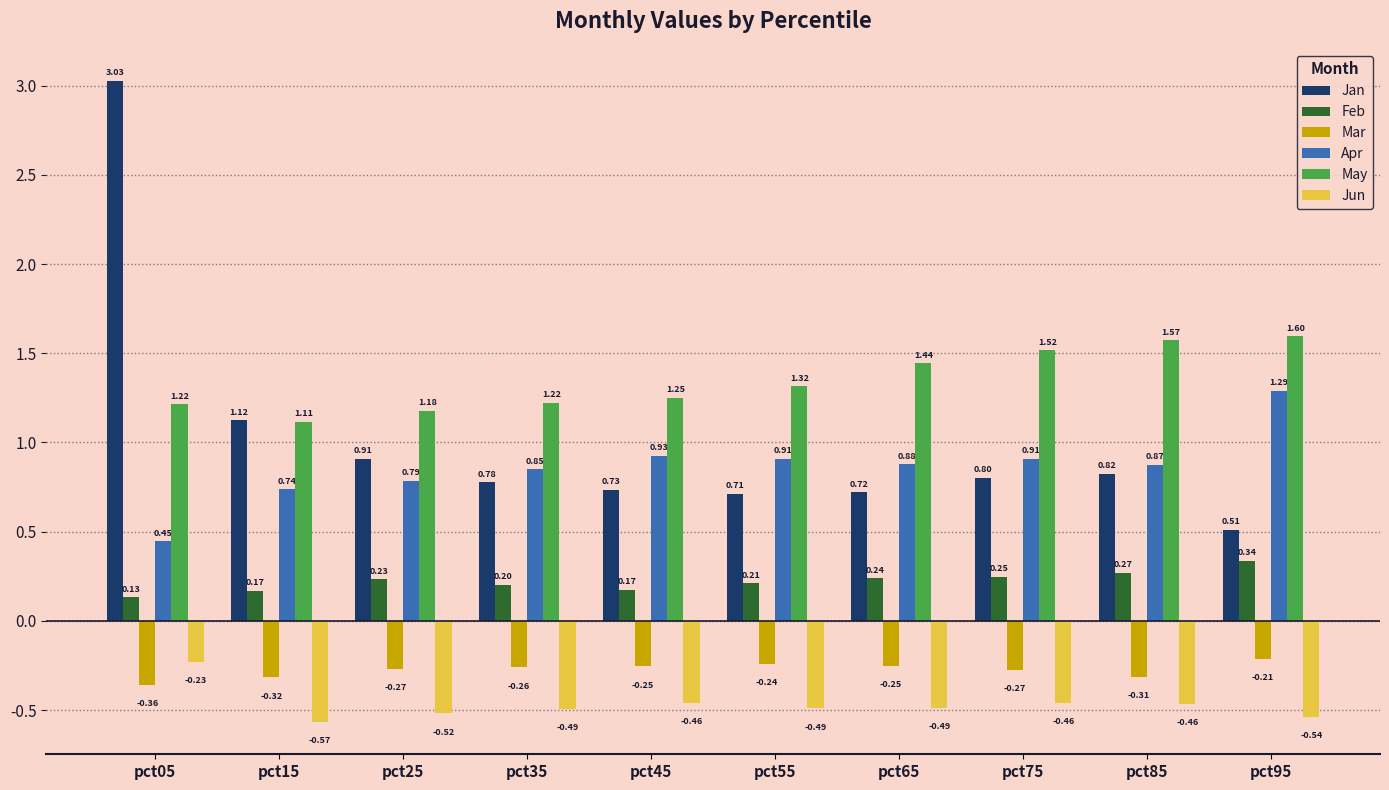

Which category has the lowest value in the Mar series?

pct05